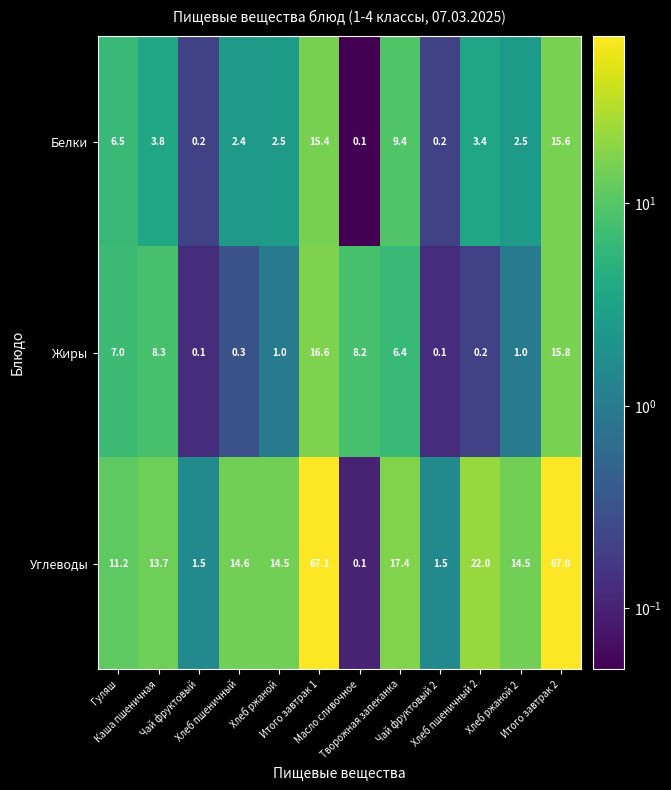

Which series has the largest total across all categories?

Углеводы